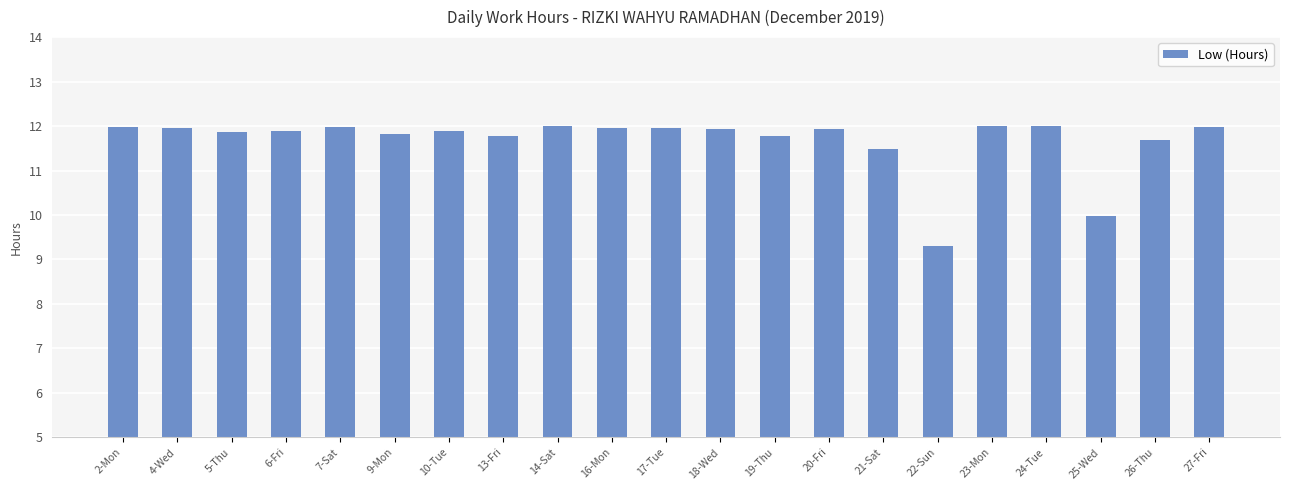

The chart shows a value of 19.1 at 19-Thu. True or false?

False